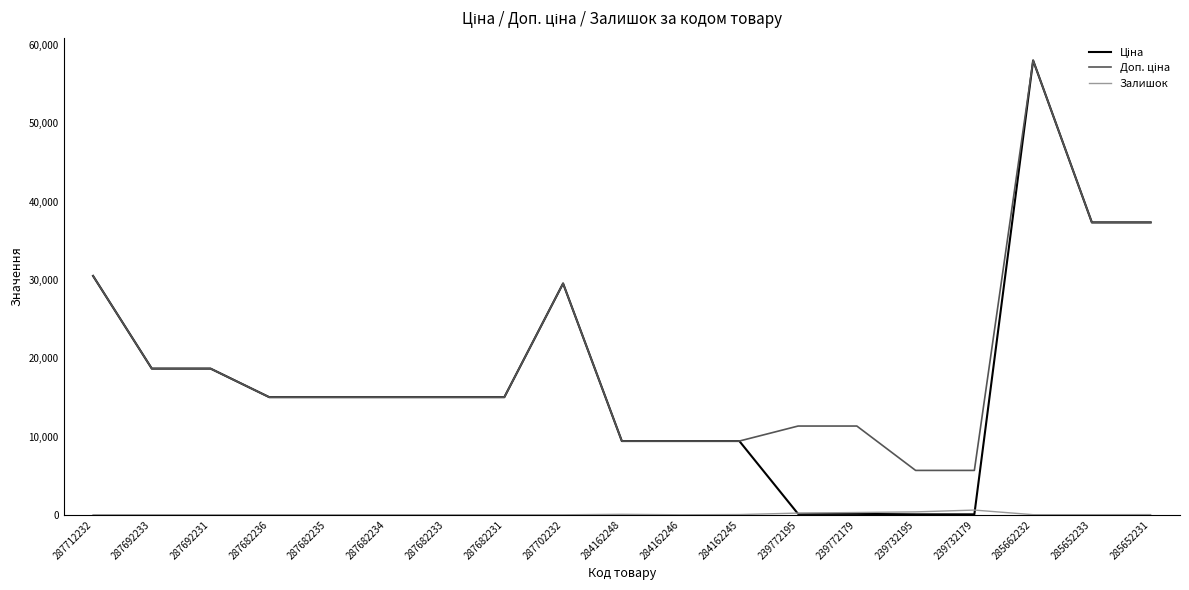

At which category is the sum across all series the highest?

285662232